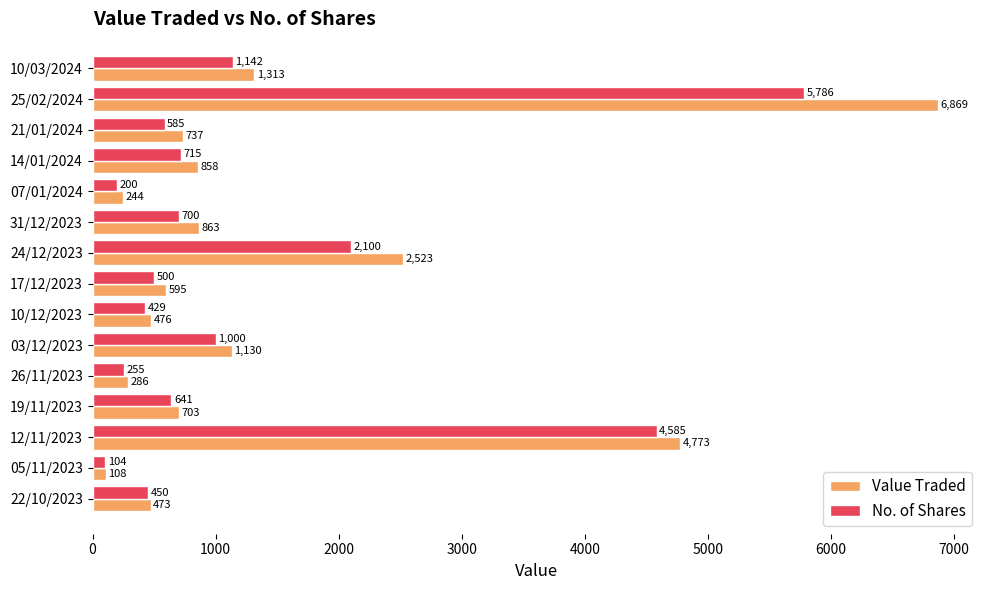

What is the maximum value for No. of Shares?

5786